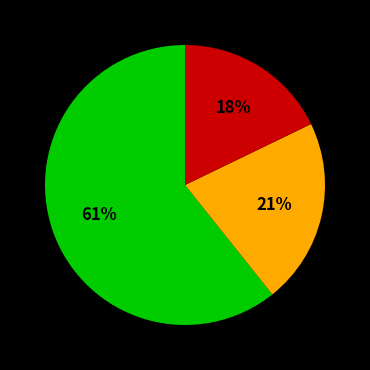

To the nearest percent, what is the average slice percentage?

33%